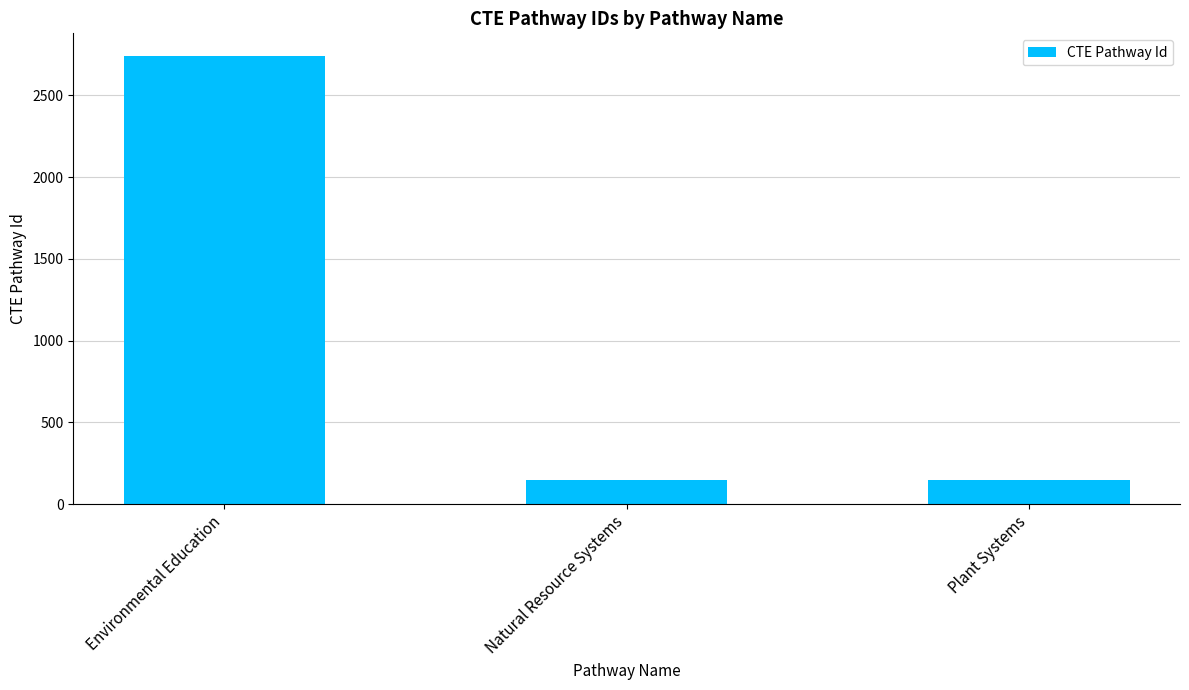

What is the change in value from Environmental Education to Natural Resource Systems?

-2591